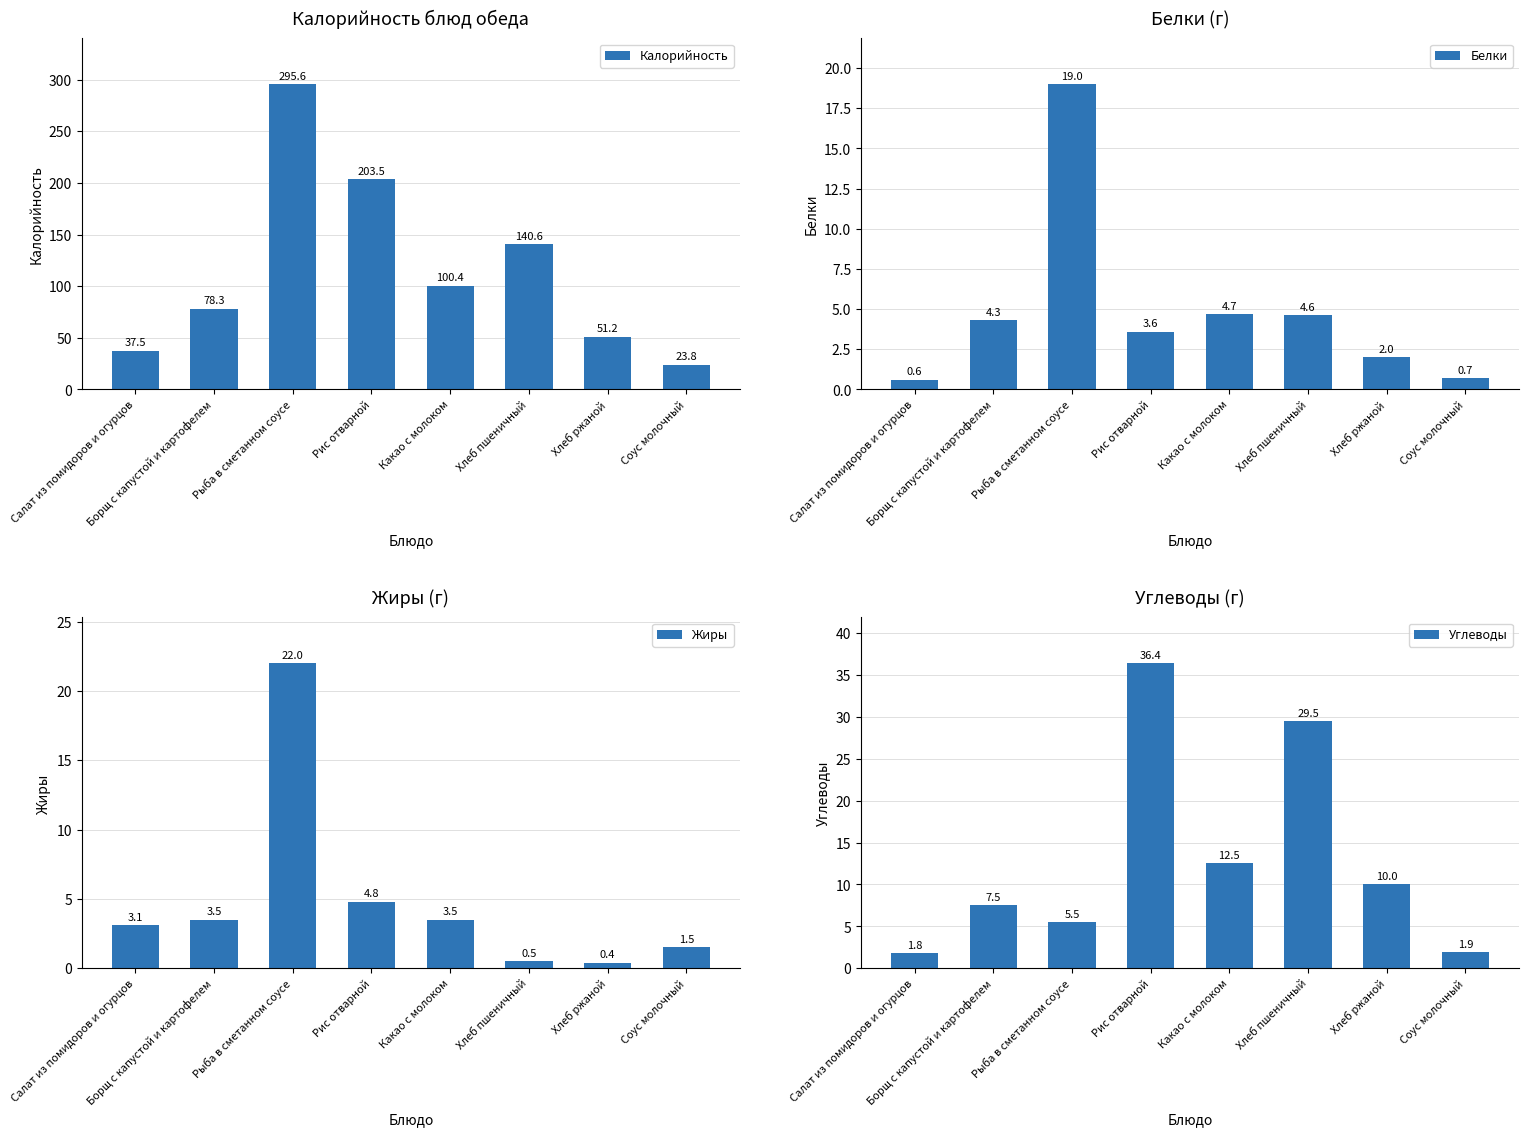

Reading left to right, list all the values displayed in this chart.

Калорийность: Салат из помидоров и огурцов=37.5	Борщ с капустой и картофелем=78.3	Рыба в сметанном соусе=295.6	Рис отварной=203.5	Какао с молоком=100.4	Хлеб пшеничный=140.6	Хлеб ржаной=51.2	Соус молочный=23.8
Белки: Салат из помидоров и огурцов=0.6	Борщ с капустой и картофелем=4.3	Рыба в сметанном соусе=19.0	Рис отварной=3.6	Какао с молоком=4.7	Хлеб пшеничный=4.6	Хлеб ржаной=2.0	Соус молочный=0.7
Жиры: Салат из помидоров и огурцов=3.1	Борщ с капустой и картофелем=3.5	Рыба в сметанном соусе=22.0	Рис отварной=4.8	Какао с молоком=3.5	Хлеб пшеничный=0.5	Хлеб ржаной=0.4	Соус молочный=1.5
Углеводы: Салат из помидоров и огурцов=1.8	Борщ с капустой и картофелем=7.5	Рыба в сметанном соусе=5.5	Рис отварной=36.4	Какао с молоком=12.5	Хлеб пшеничный=29.5	Хлеб ржаной=10.0	Соус молочный=1.9